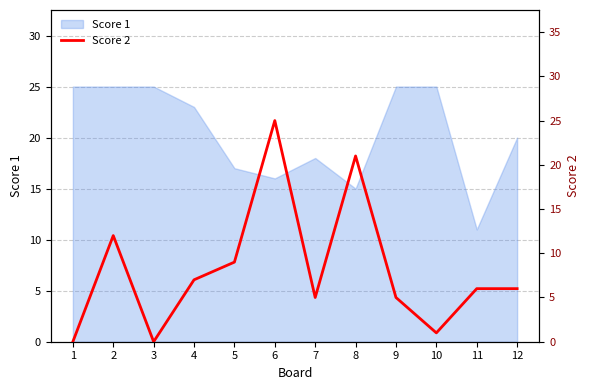

List the labels in order of value, largest first.

6, 8, 2, 5, 4, 11, 12, 7, 9, 10, 1, 3